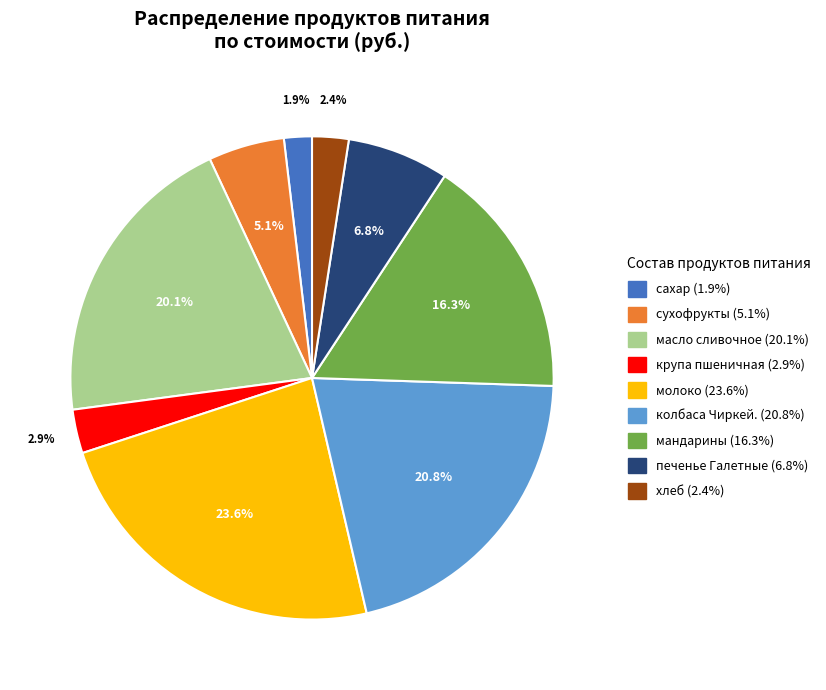

To the nearest percent, what is the combined percentage of масло сливочное and мандарины?

36%